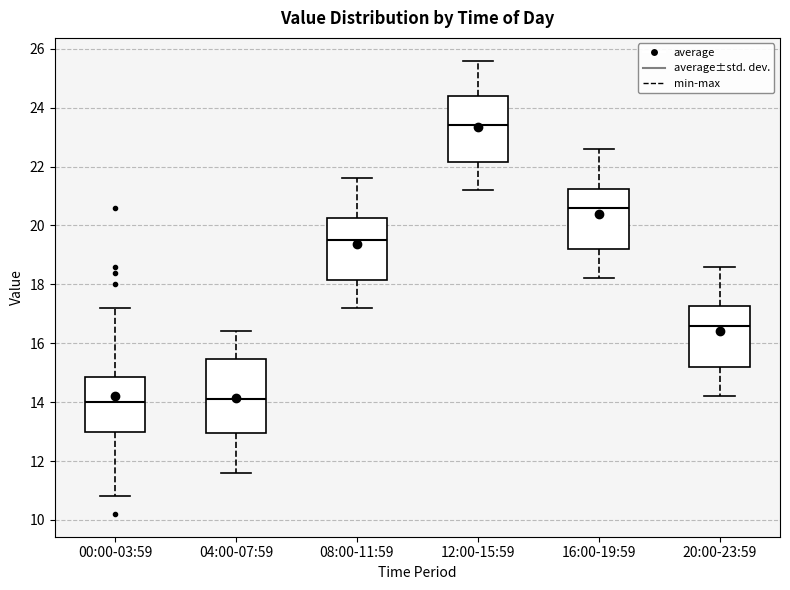

Which box's median line is the highest?

12:00-15:59